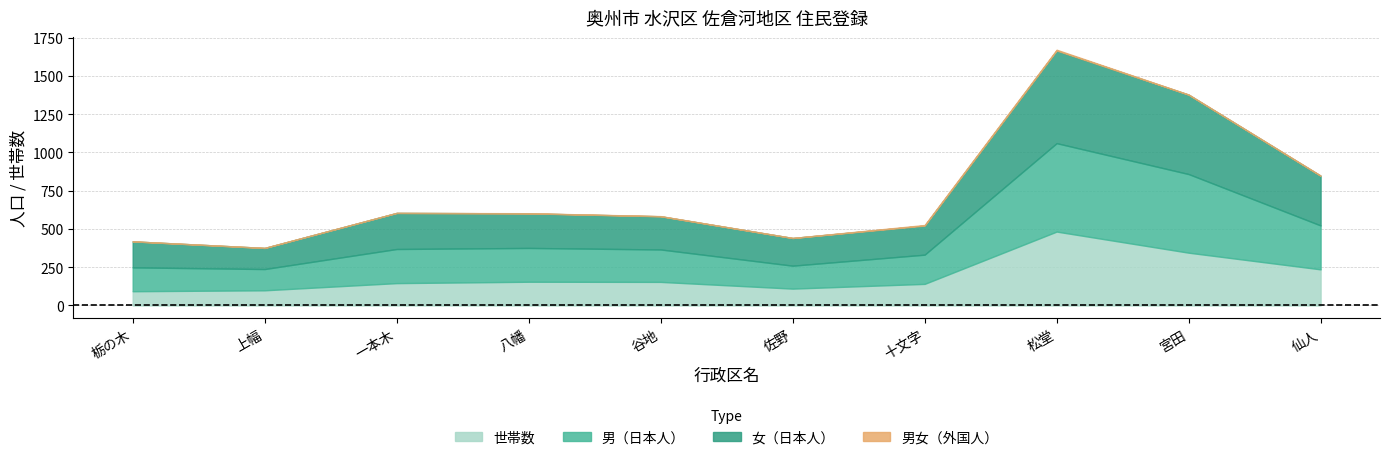

The 男（日本人） series shows 221 at 八幡. True or false?

True